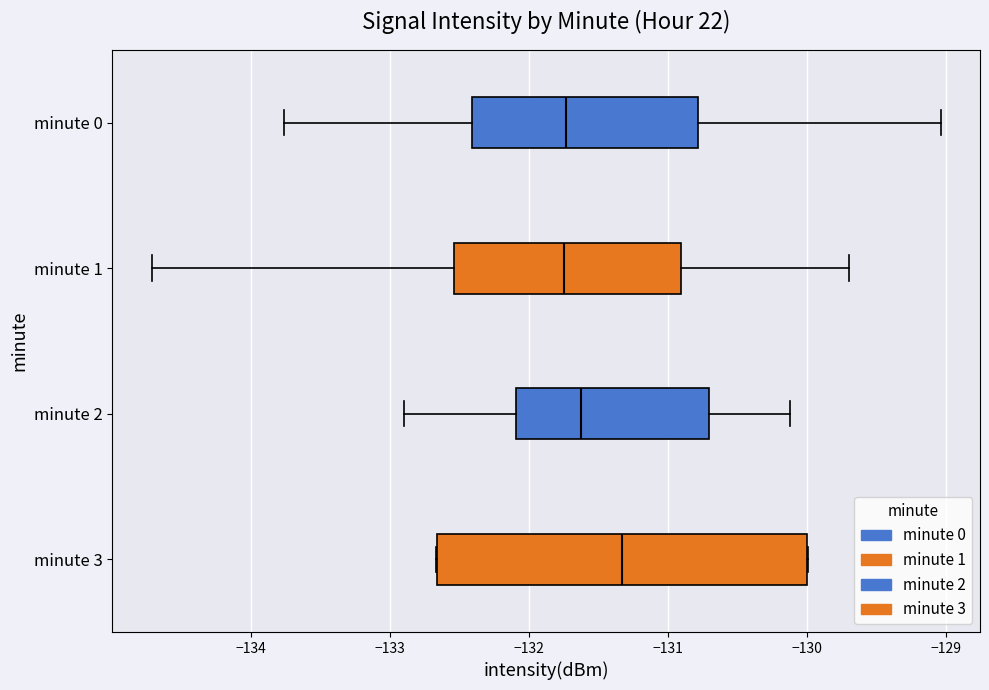

Comparing the boxes themselves (not the whiskers), which one is the widest?

minute 3